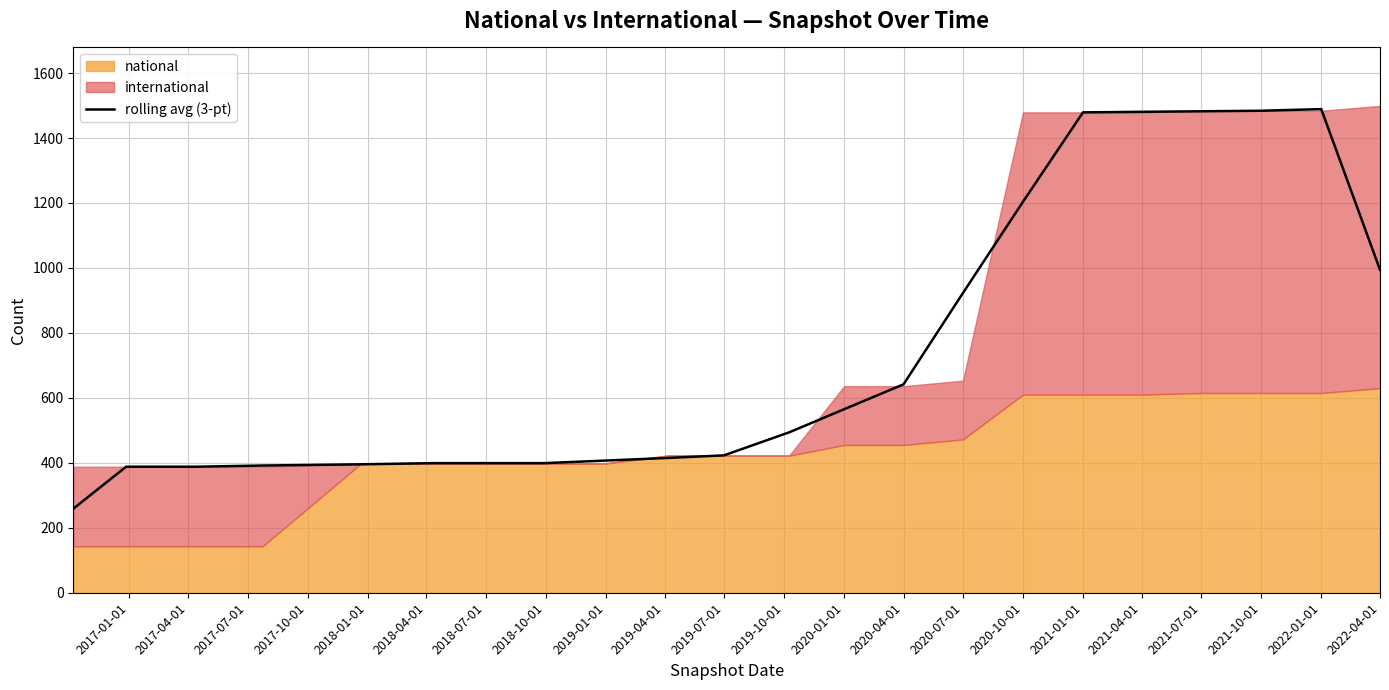

The value of rolling avg (3-pt) at 2021-07-01 is 2236.8. True or false?

False